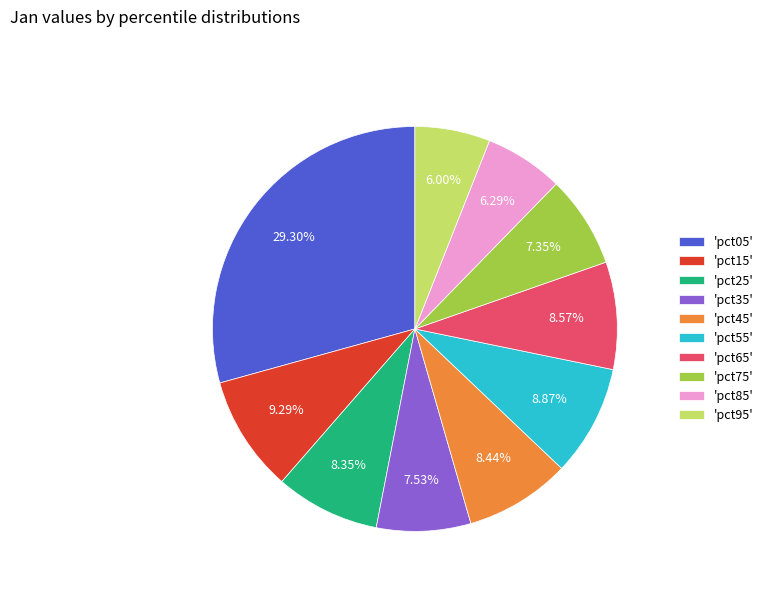

To the nearest percent, what is the difference between the largest and smallest slice percentages?

23%